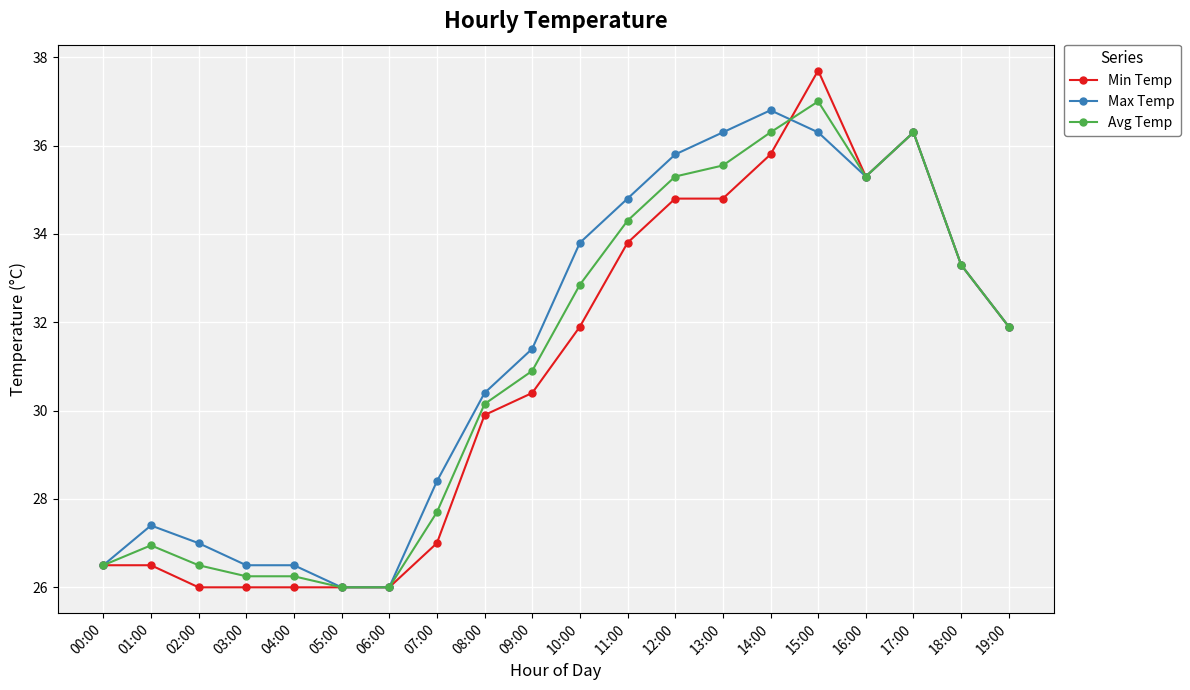

What is the difference between the highest and lowest values at 04:00?

0.5